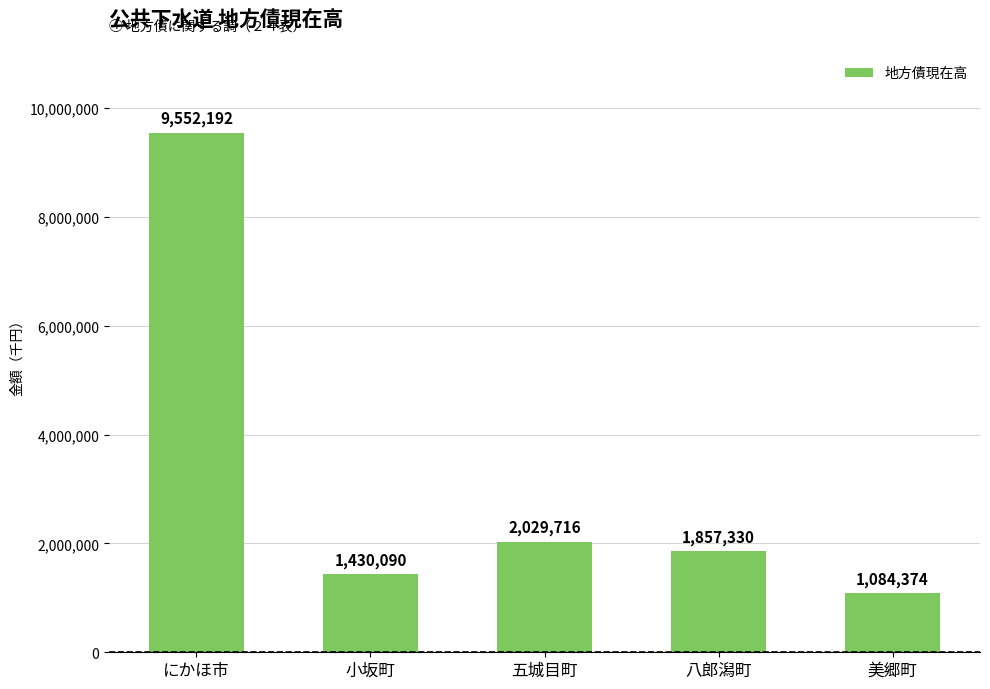

Reading right to left, extract all data points from this chart.

美郷町=1084374	八郎潟町=1857330	五城目町=2029716	小坂町=1430090	にかほ市=9552192